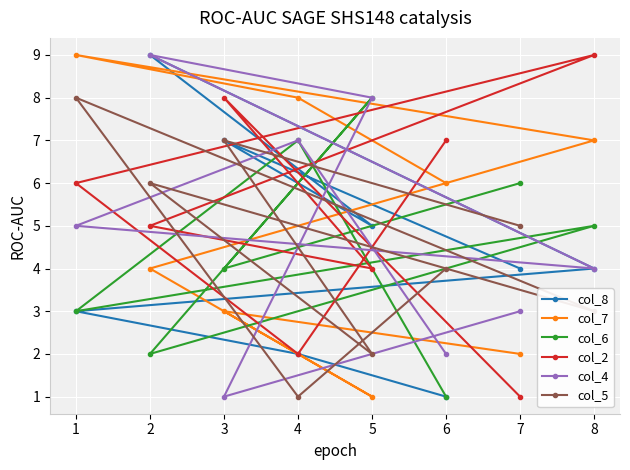

How many intersections are there between col_6 and col_5?

7